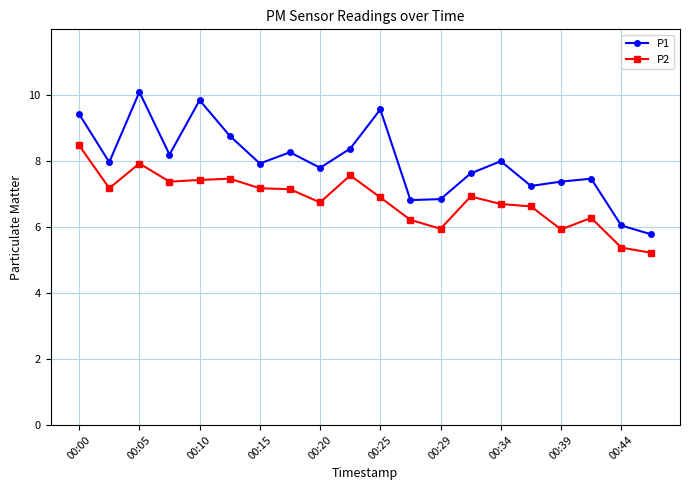

List the series in order of their overall mean, lowest first.

P2, P1